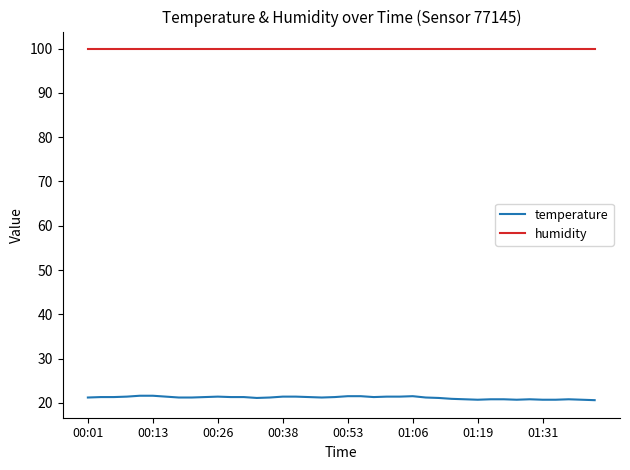

What is the smallest value displayed?

20.6